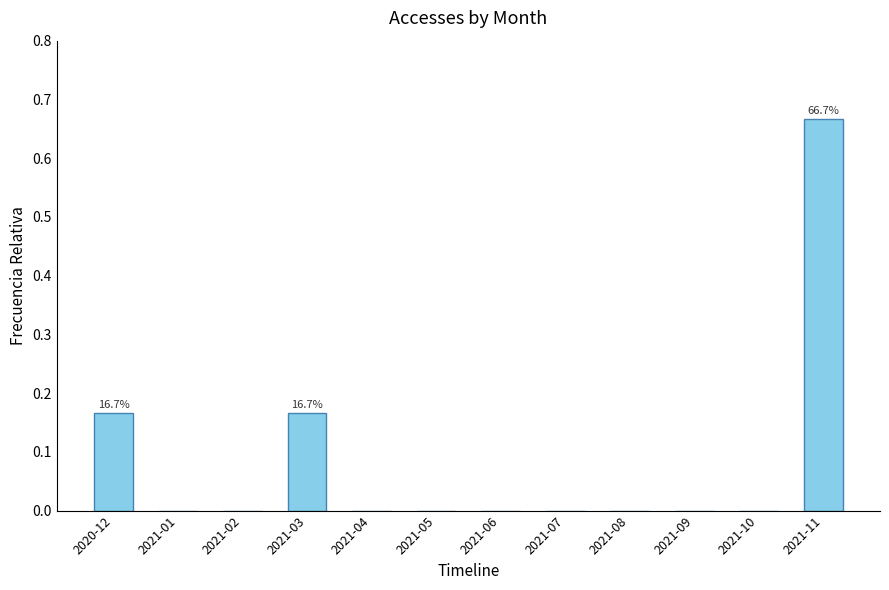

Are the bars horizontal?

No